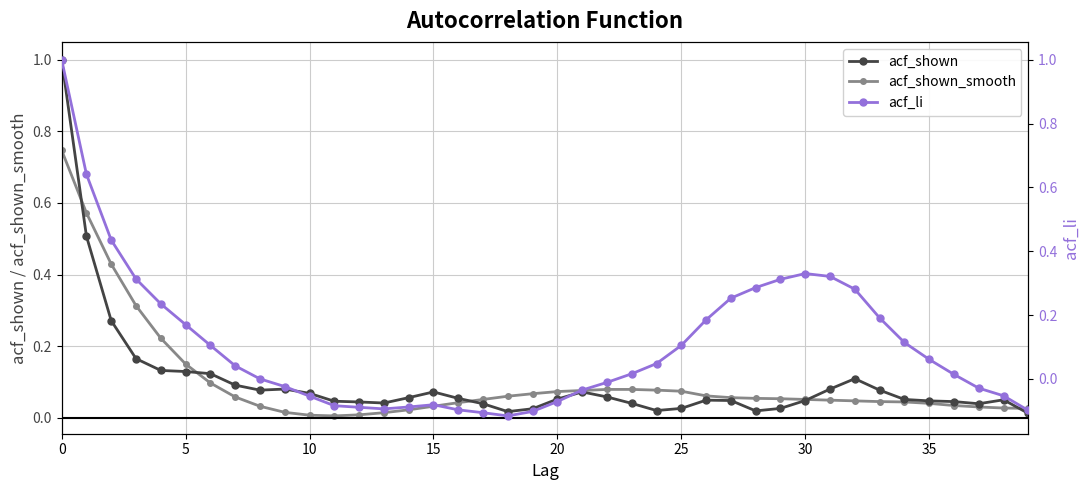

The acf_li series shows -0.0 at 9. True or false?

True